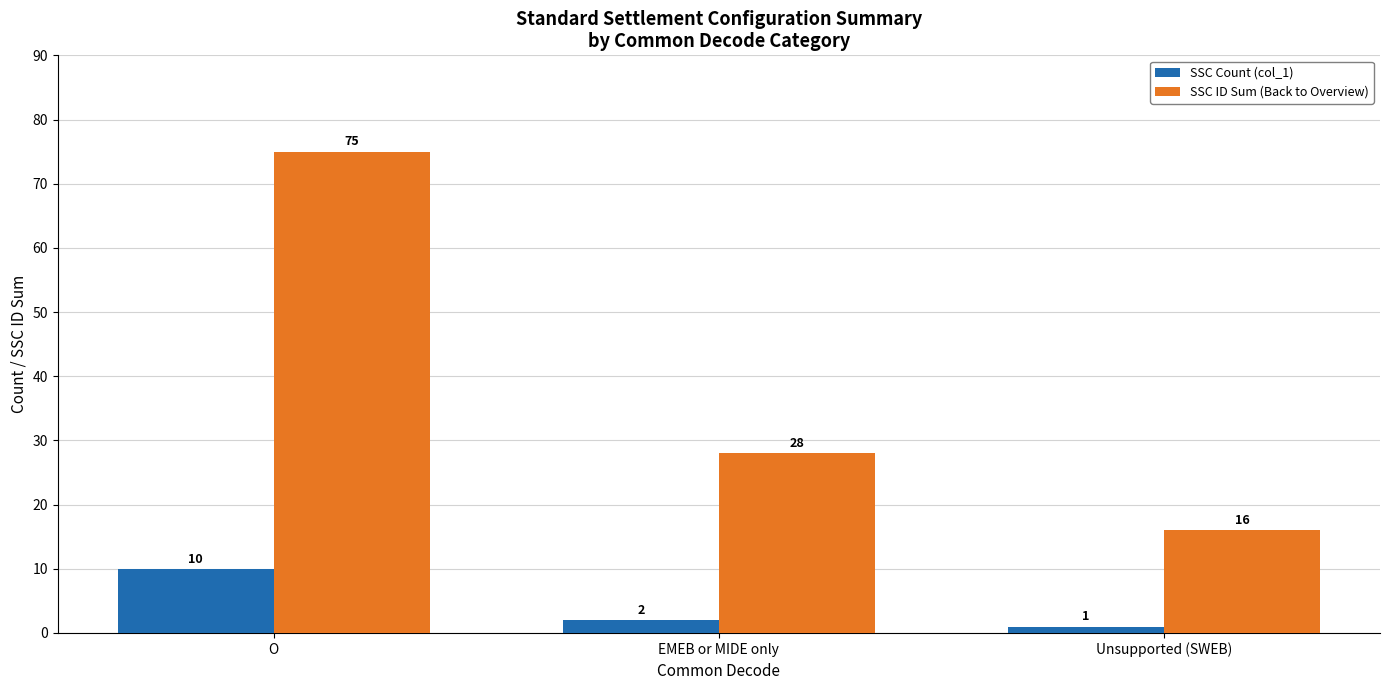

At which label does SSC ID Sum (Back to Overview) first exceed 28?

O